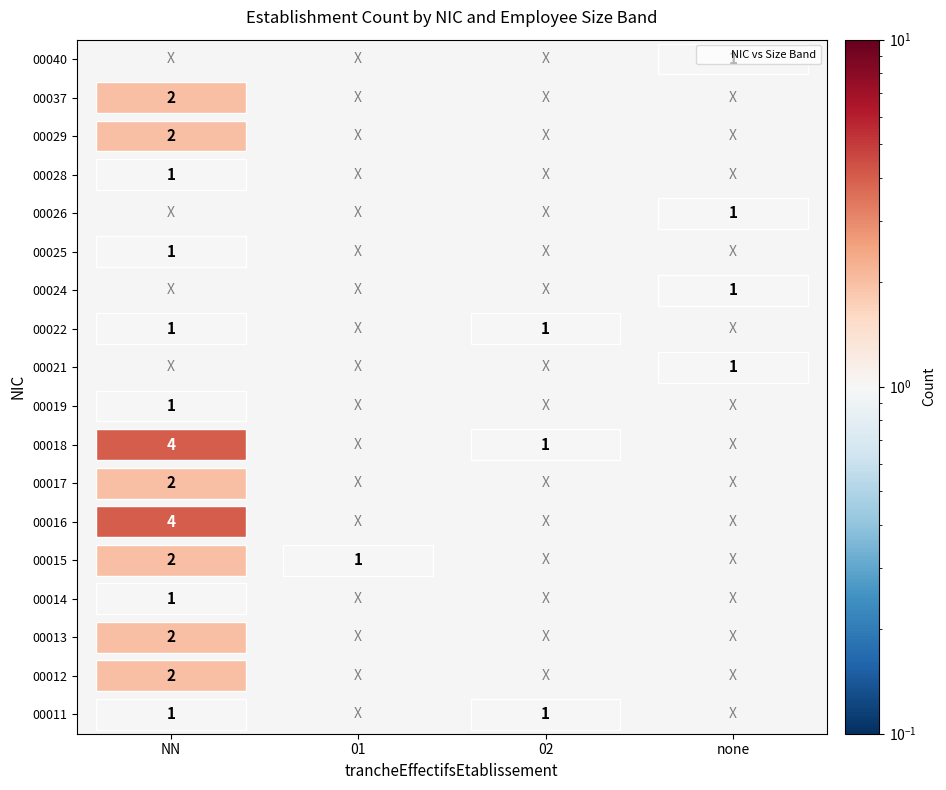

The value of 00013 at NN_count is 2. True or false?

True